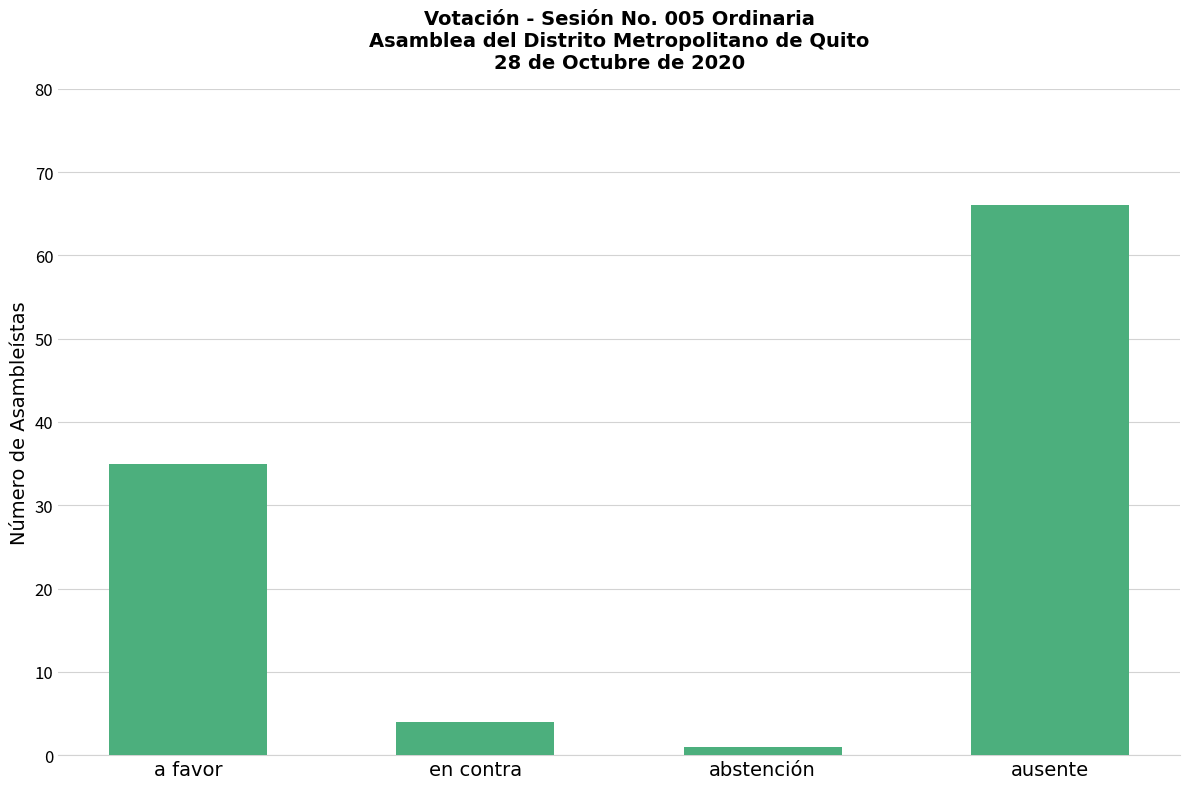

Rank the categories by value from lowest to highest.

abstención, en contra, a favor, ausente